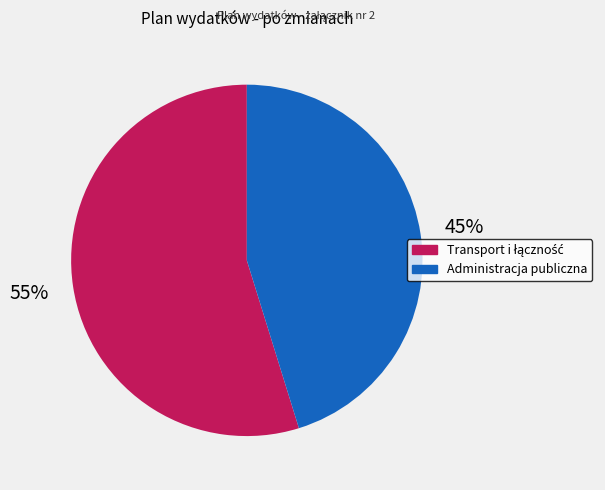

What is the smallest slice in the pie chart?

Administracja publiczna